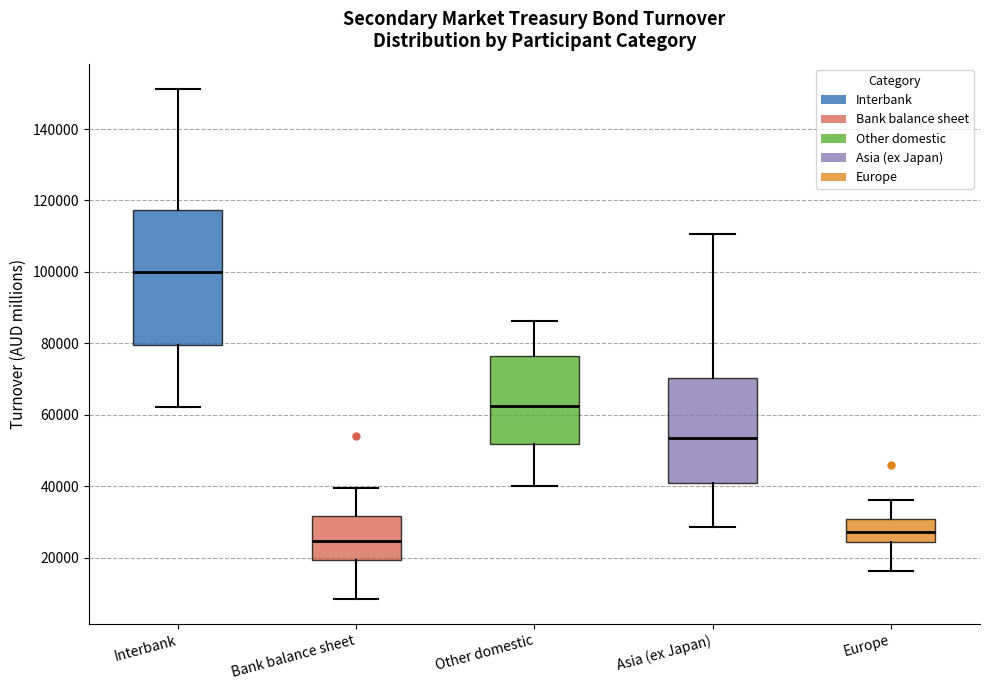

Reading left to right, read every box against the y-axis: the position of its median line, the range the box covers, and the ends of its whiskers. The values are not printed on the chart, so give them approximately, as read against the axis.

Interbank: median 100000, box 80000 to 118000, whiskers 62000 to 152000
Bank balance sheet: median 24000, box 20000 to 32000, whiskers 8000 to 40000
Other domestic: median 62000, box 52000 to 76000, whiskers 40000 to 86000
Asia (ex Japan): median 54000, box 40000 to 70000, whiskers 28000 to 110000
Europe: median 28000, box 24000 to 30000, whiskers 16000 to 36000